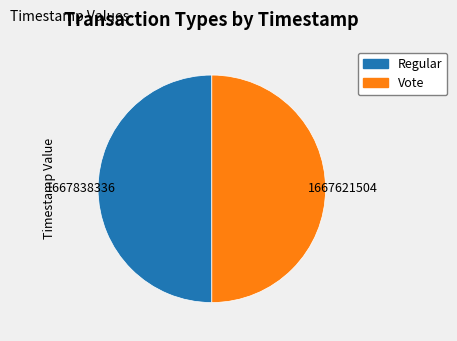

Is the sum of Regular and Vote greater than half?

Yes